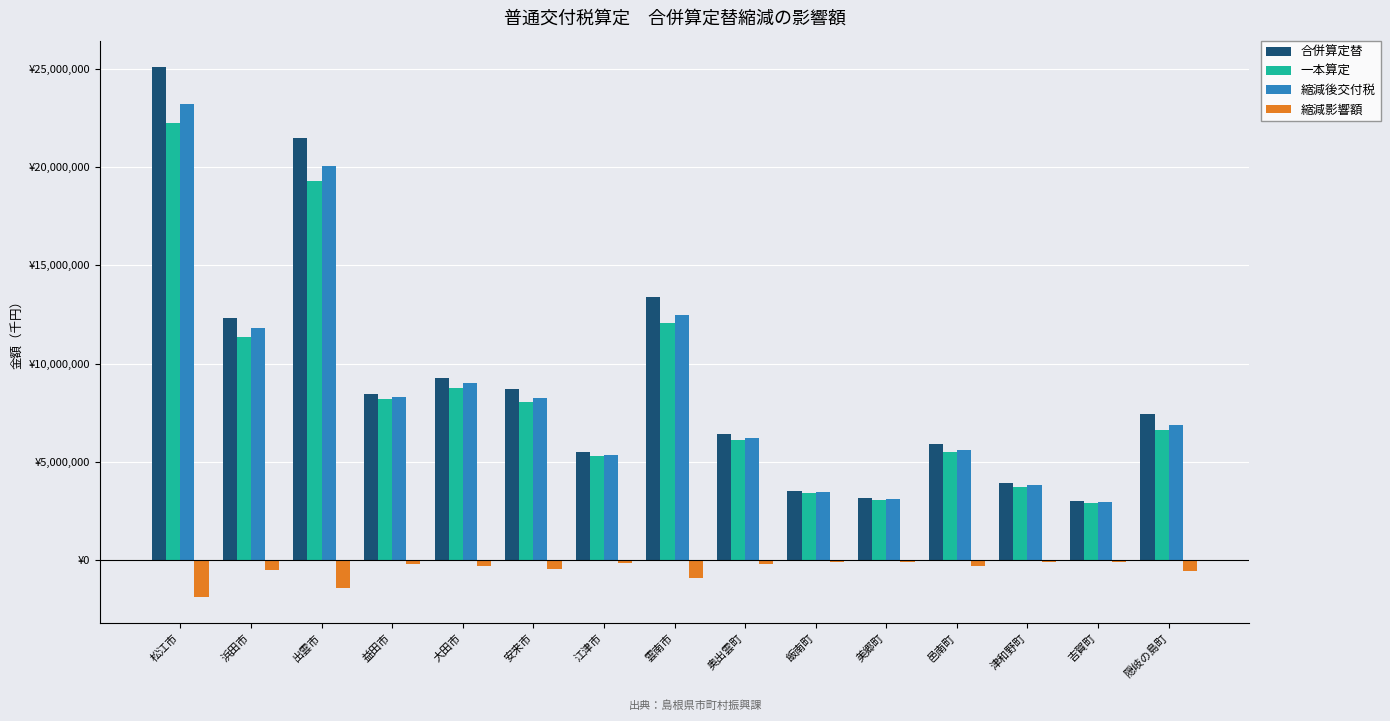

Reading right to left, what are all the values shown in this chart?

合併算定替: 隠岐の島町=7423171	吉賀町=3037896	津和野町=3924361	邑南町=5939507	美郷町=3157997	飯南町=3523249	奥出雲町=6427590	雲南市=13386453	江津市=5502296	安来市=8689994	大田市=9298176	益田市=8467190	出雲市=21452641	浜田市=12301053	松江市=25073559
一本算定: 隠岐の島町=6652923	吉賀町=2919634	津和野町=3719753	邑南町=5500765	美郷町=3077195	飯南町=3424539	奥出雲町=6137697	雲南市=12093047	江津市=5298779	安来市=8075199	大田市=8763257	益田市=8225759	出雲市=19263258	浜田市=11338887	松江市=22231216
縮減後交付税: 隠岐の島町=6883997	吉賀町=2978765	津和野町=3822057	邑南町=5632388	美郷町=3101436	飯南町=3454152	奥出雲町=6224665	雲南市=12481069	江津市=5359834	安来市=8259638	大田市=9030717	益田市=8298188	出雲市=20068222	浜田市=11819970	松江市=23224500
縮減影響額: 隠岐の島町=-539174	吉賀町=-59131	津和野町=-102304	邑南町=-307119	美郷町=-56561	飯南町=-69097	奥出雲町=-202925	雲南市=-905384	江津市=-142462	安来市=-430356	大田市=-267459	益田市=-169002	出雲市=-1384419	浜田市=-481083	松江市=-1849059